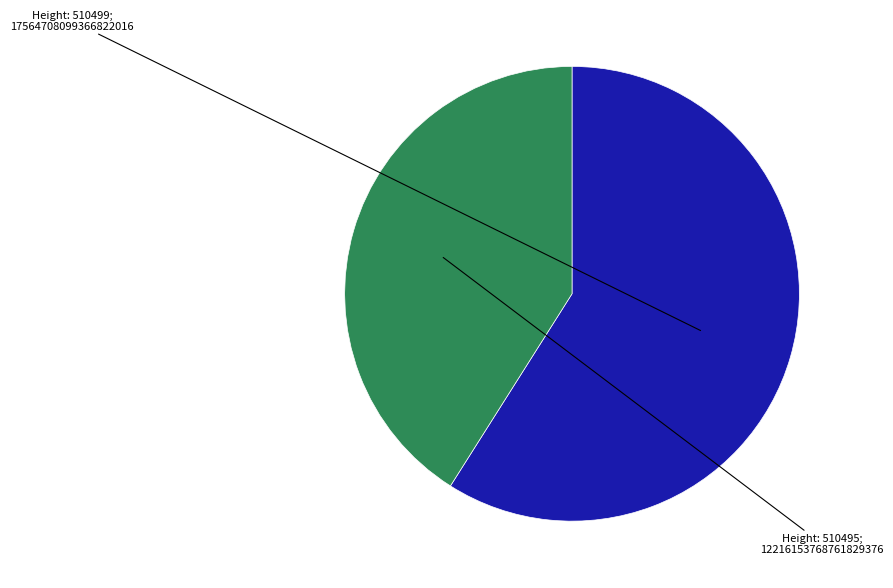

Rank the categories by value from lowest to highest.

510495, 510499